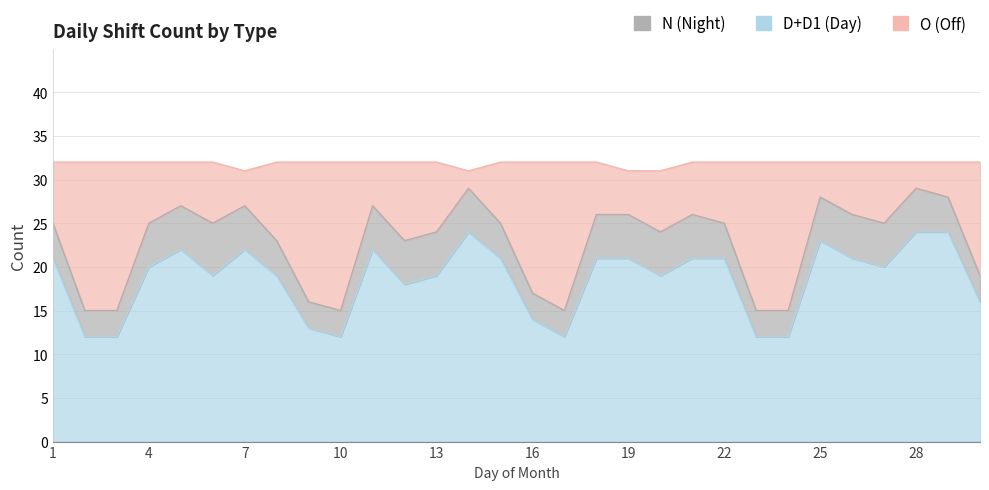

What is the average value of the D+D1 series?

19